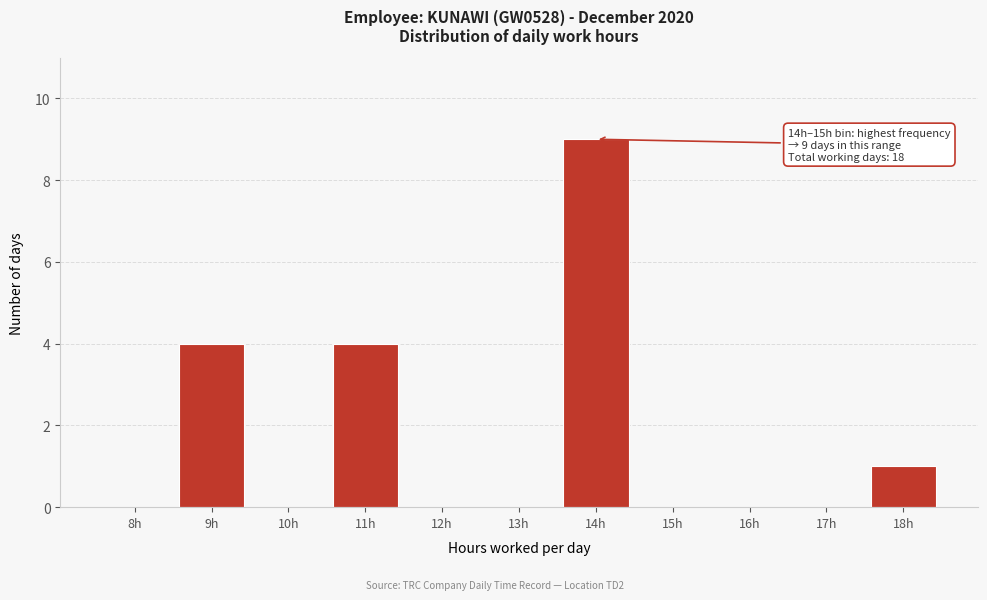

Reading right to left, what are all the values shown in this chart?

18h=1	17h=0	16h=0	15h=0	14h=9	13h=0	12h=0	11h=4	10h=0	9h=4	8h=0